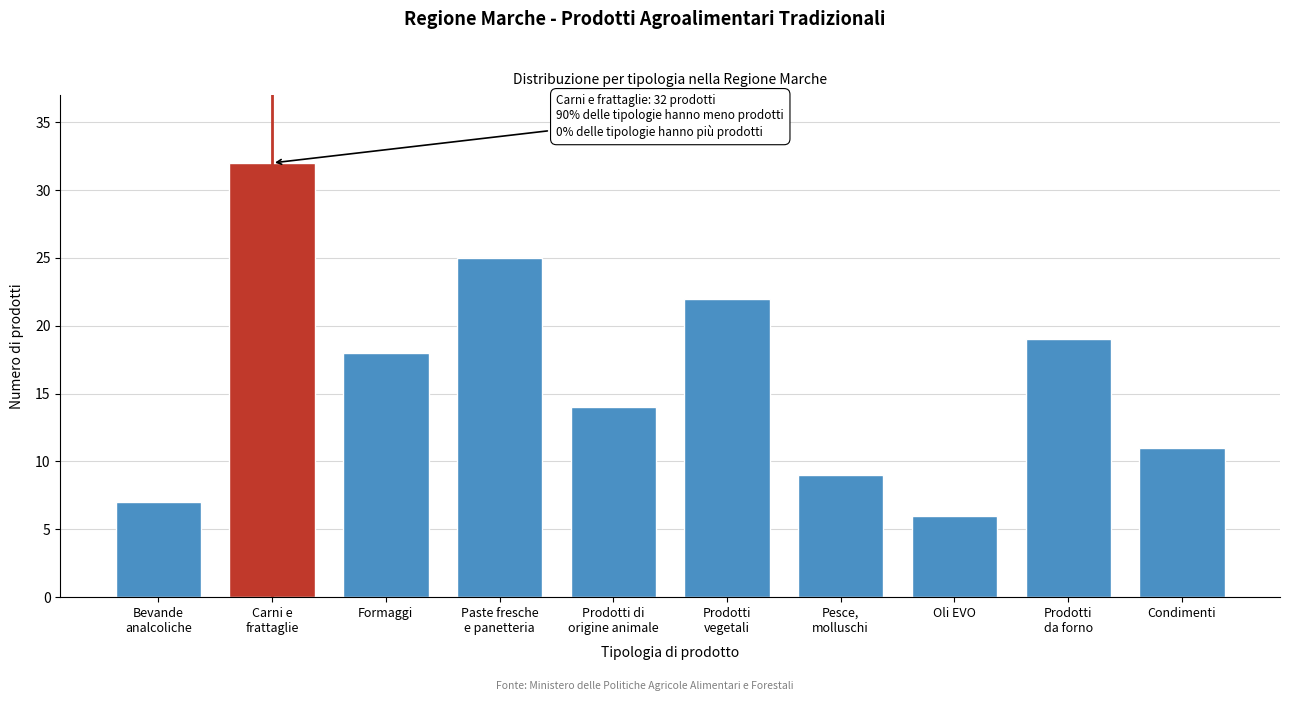

Reading left to right, what are all the values shown in this chart?

7	32	18	25	14	22	9	6	19	11